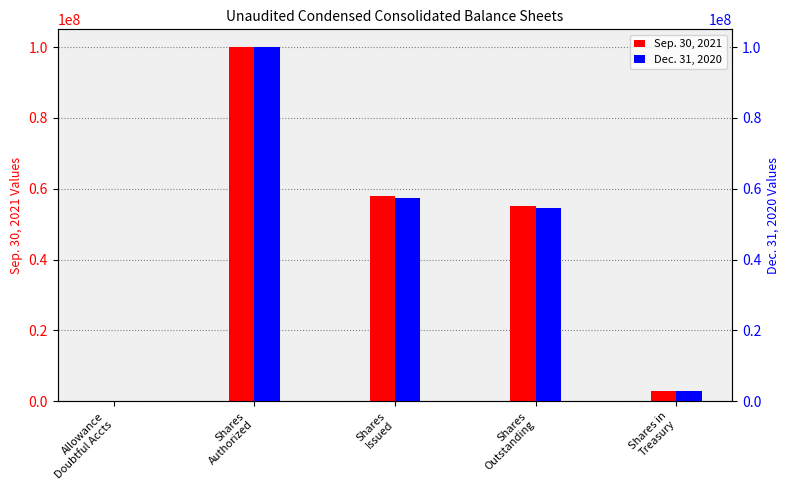

Is the value of Dec. 31, 2020 at Shares
Authorized greater than the value of Sep. 30, 2021 at Allowance
Doubtful Accts?

Yes